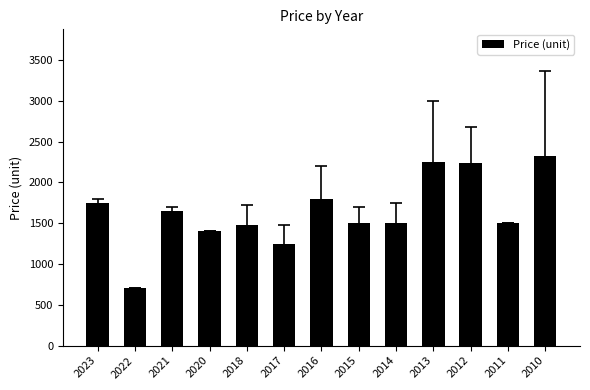

The value at 2016 is 1800. True or false?

True